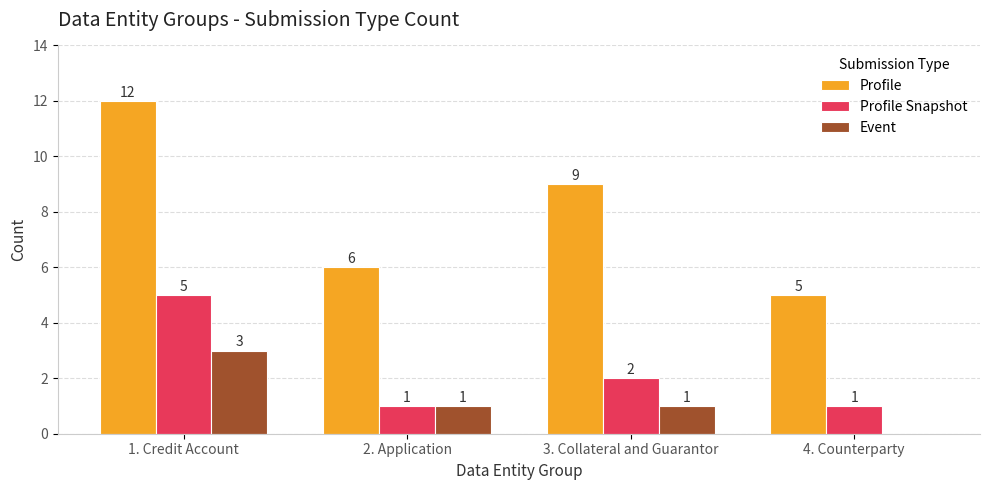

Is the value of Event at 2. Application greater than the value of Profile at 1. Credit Account?

No